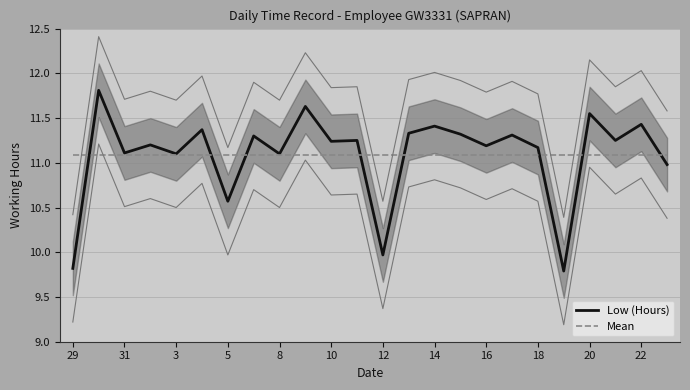

The Low (Hours) series shows 2.8 at 8. True or false?

False